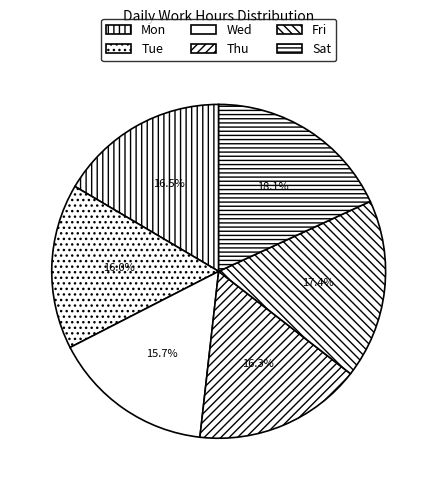

Is there a majority slice in this chart?

No